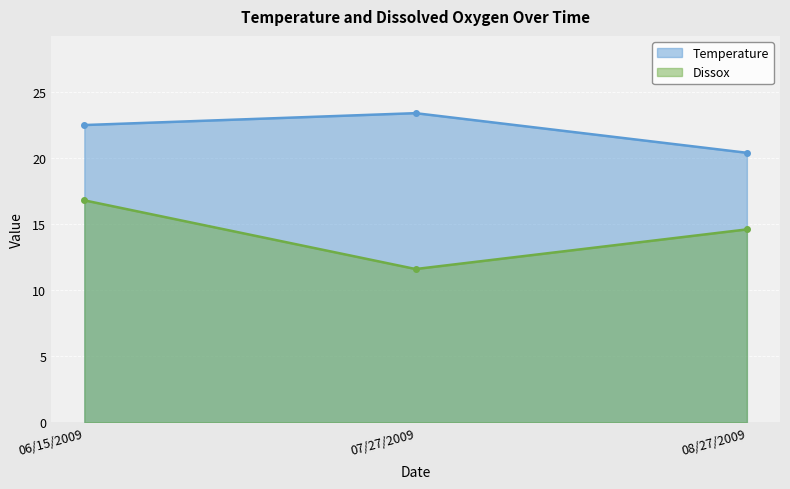

What is the smallest value displayed?

11.6